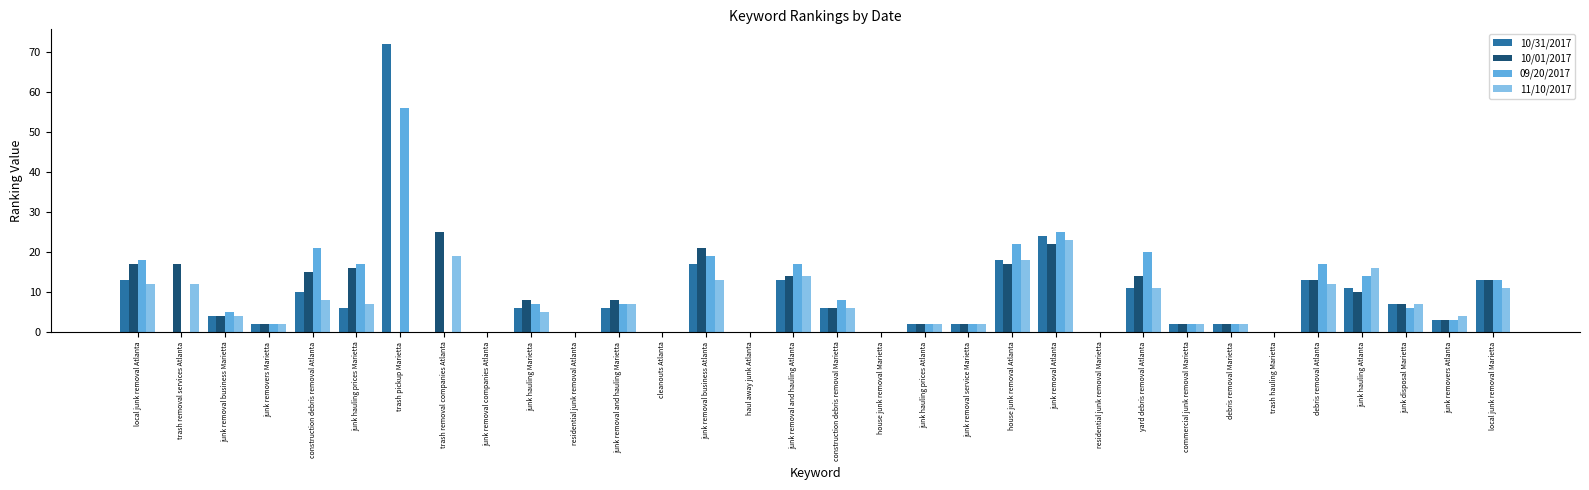

The 11/10/2017 series shows 7 at junk disposal Marietta. True or false?

True